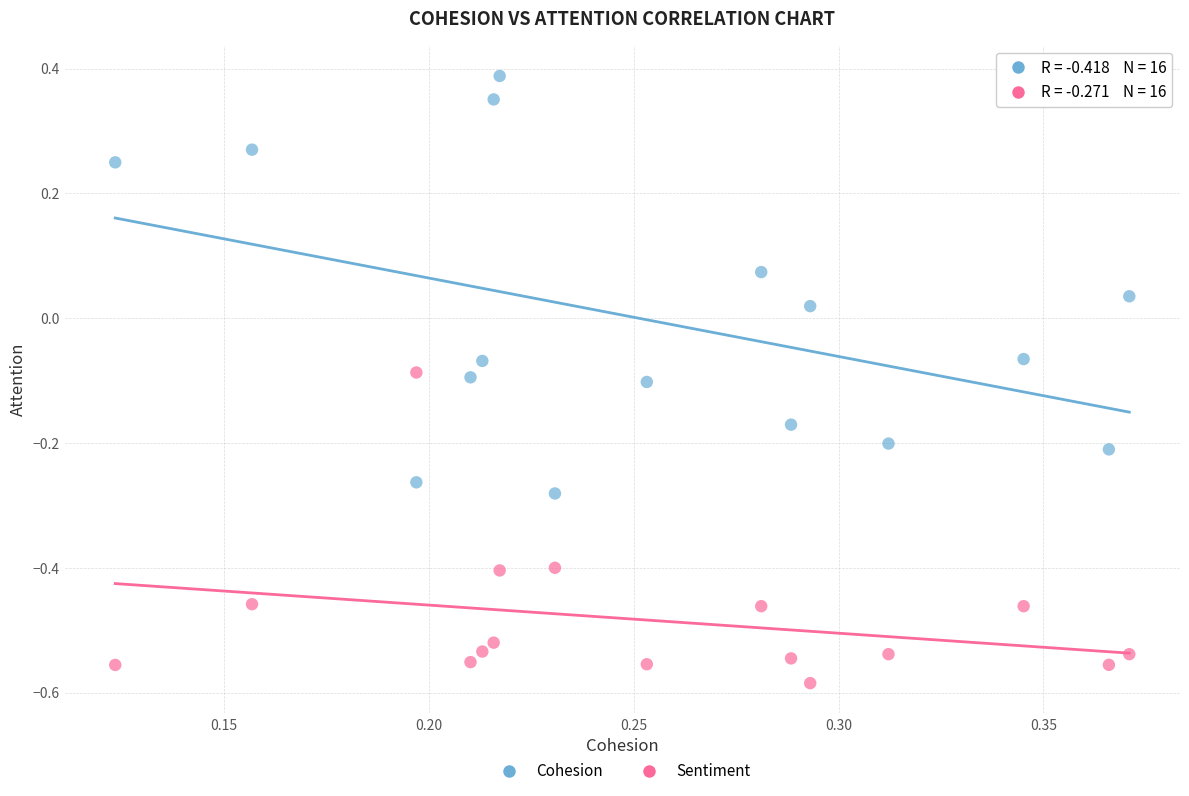

Which series contains the highest Y value?

Cohesion